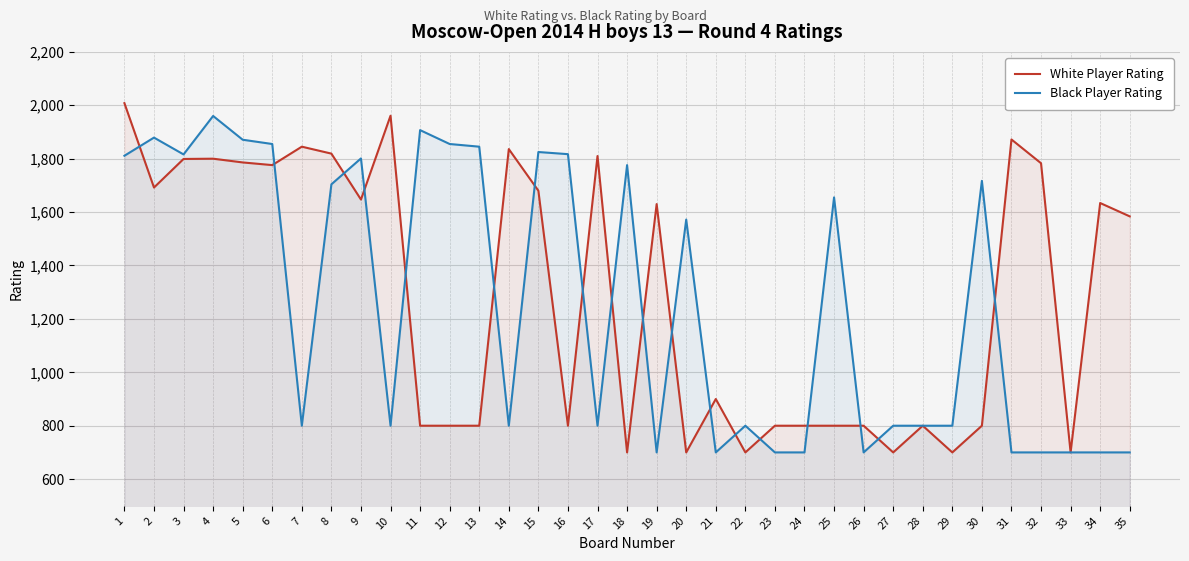

Is it true that White Player Rating equals 1647 at 9?

True